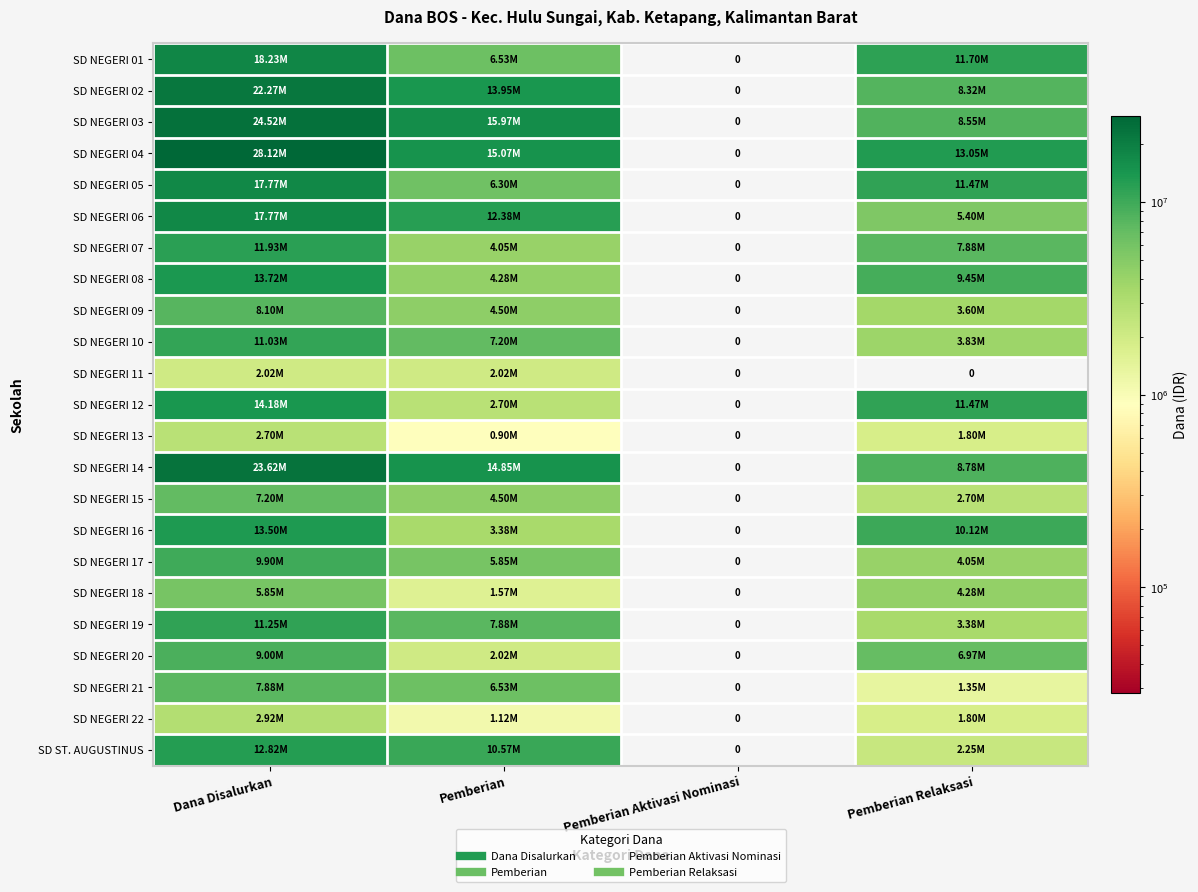

List the labels in order of SD NEGERI 11 value, largest first.

Dana Disalurkan, Pemberian, Pemberian Aktivasi Nominasi, Pemberian Relaksasi